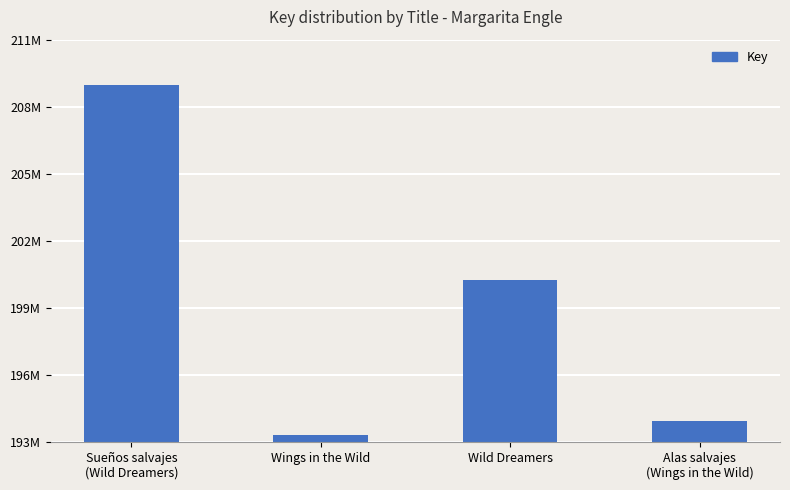

What is the label of the 4th bar from the right?

Sueños salvajes
(Wild Dreamers)